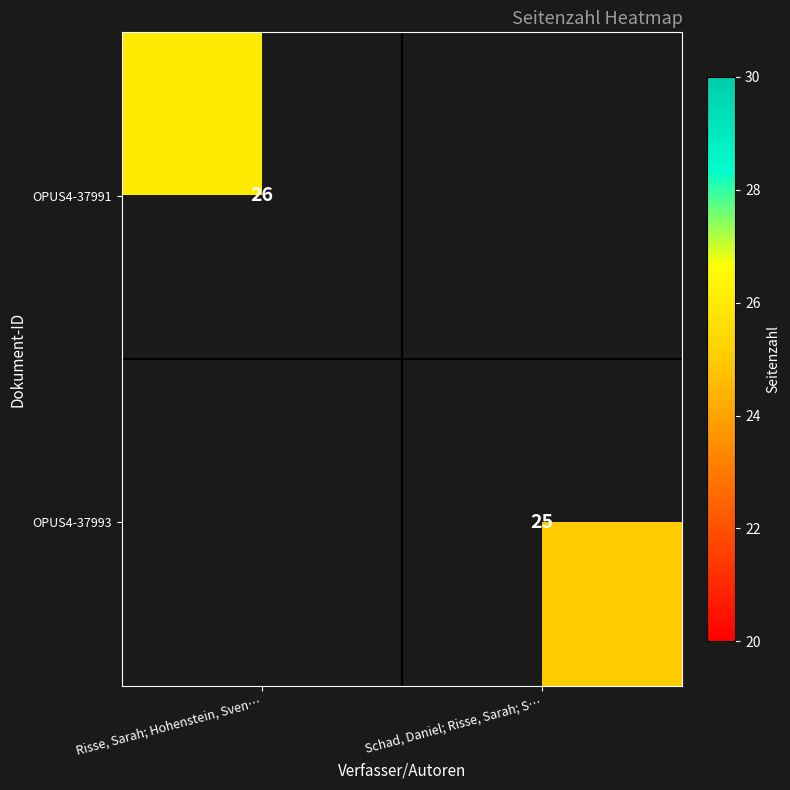

The value of OPUS4-37993 at Schad, Daniel; Risse, Sarah; S… is 13. True or false?

False